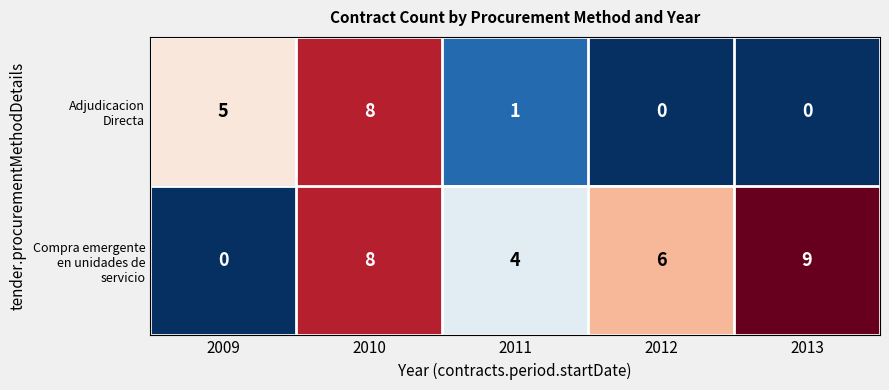

What is the total value across all series at 2010?

16